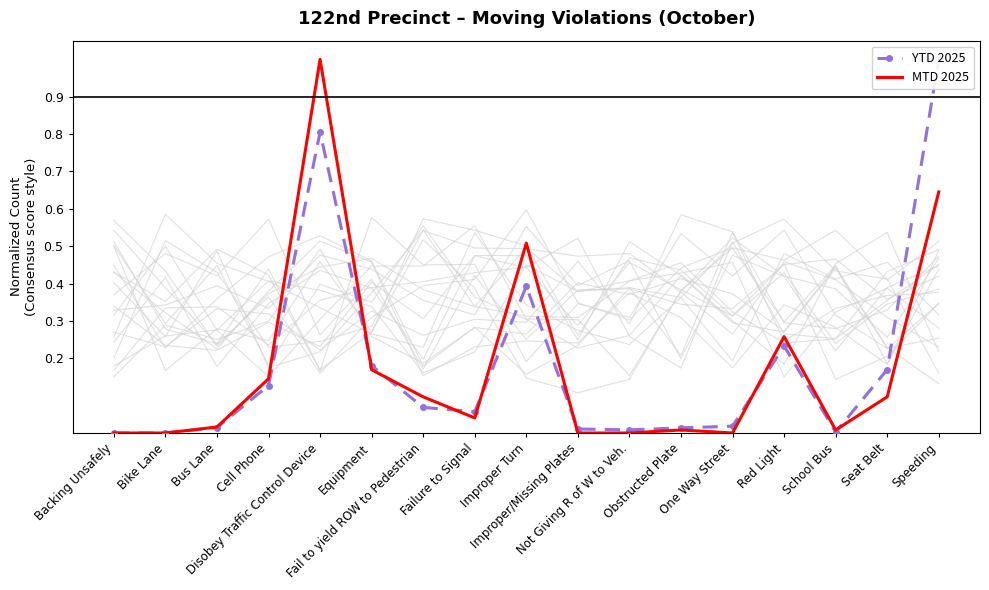

How many positive values does the YTD 2025 series have?

15